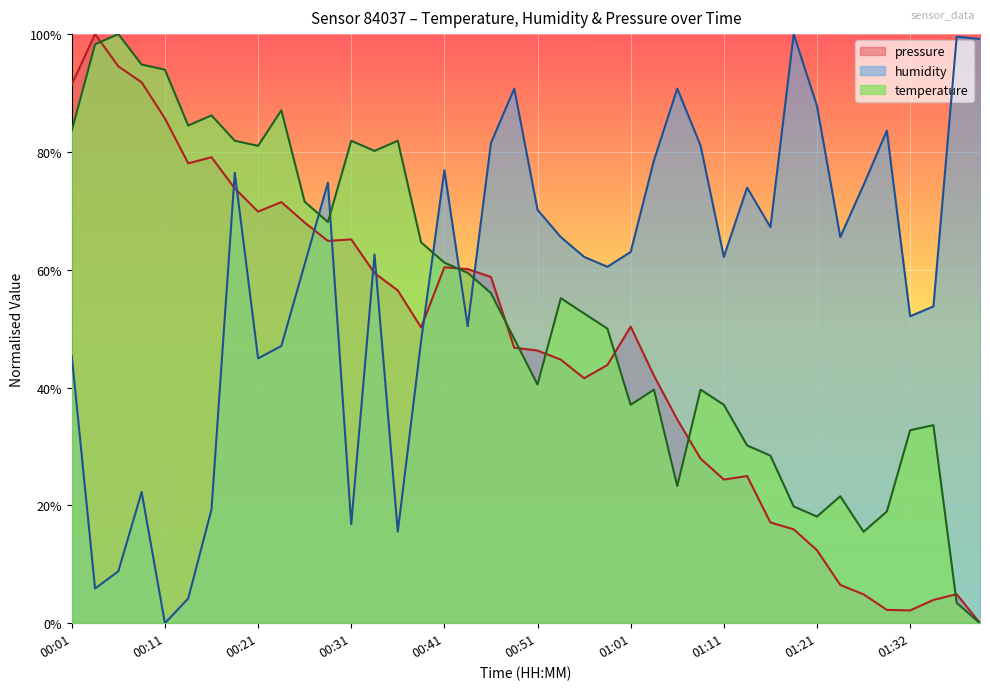

At which category is the sum across all series the highest?

00:18